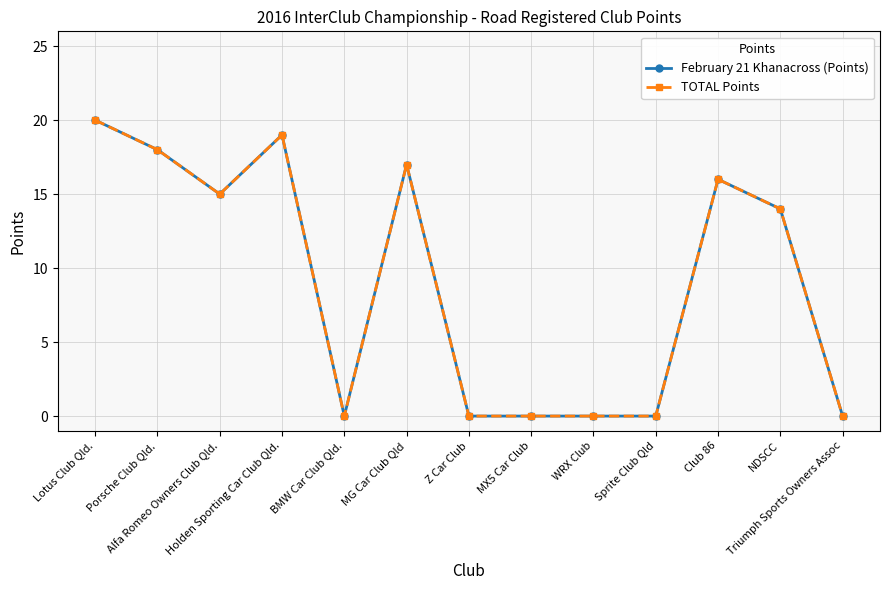

How many interior local peaks does the February 21 Khanacross (Points) series have?

3